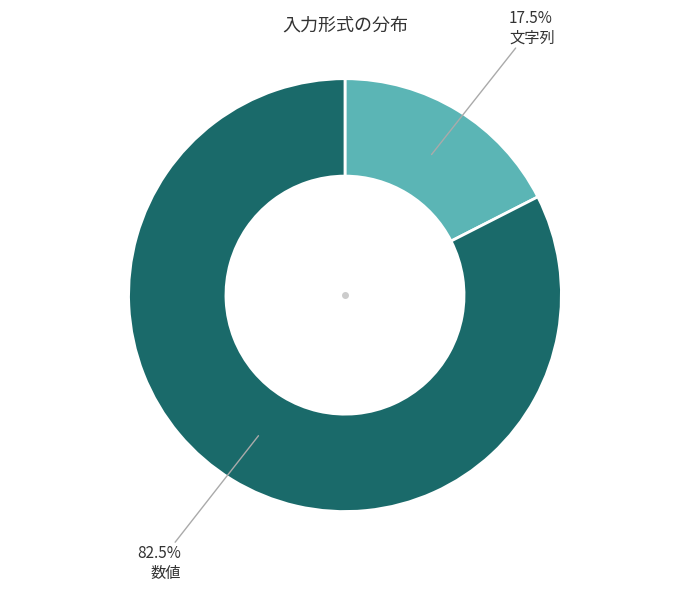

Which slice is the largest?

数値